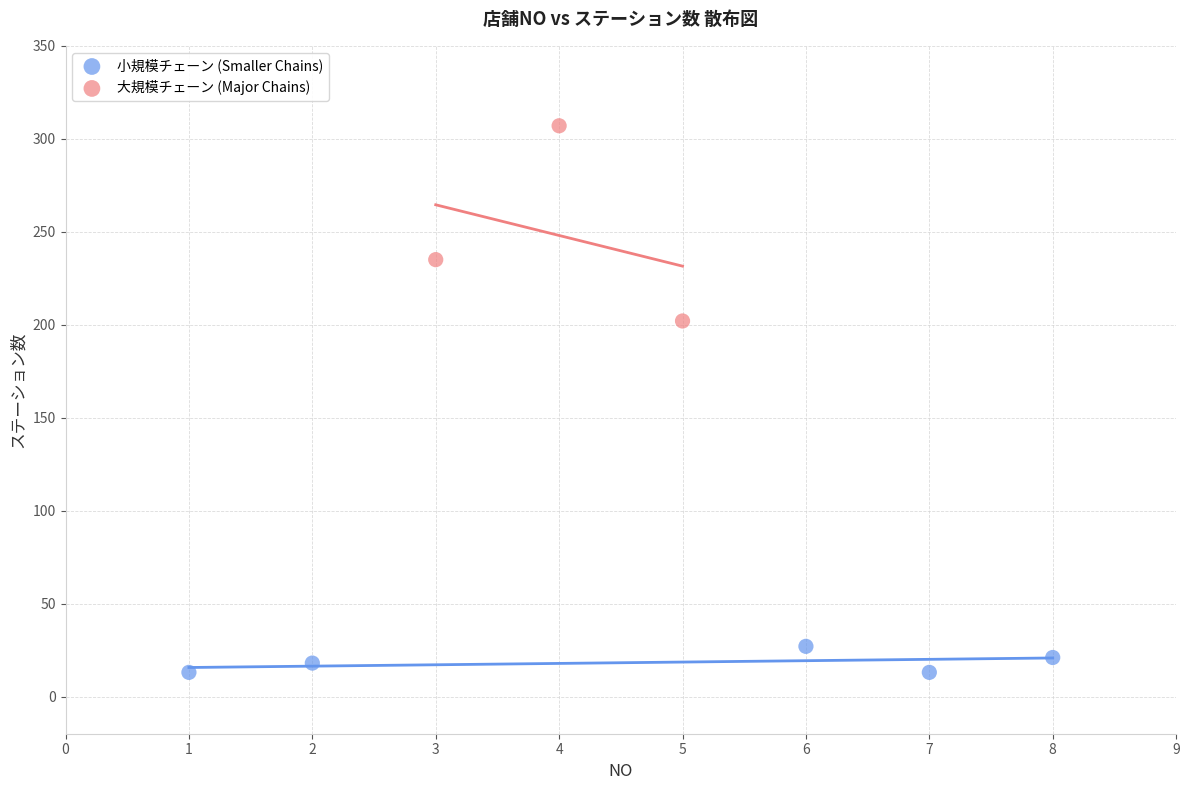

What are all the series names shown in the legend?

小規模チェーン (Smaller Chains), 大規模チェーン (Major Chains)